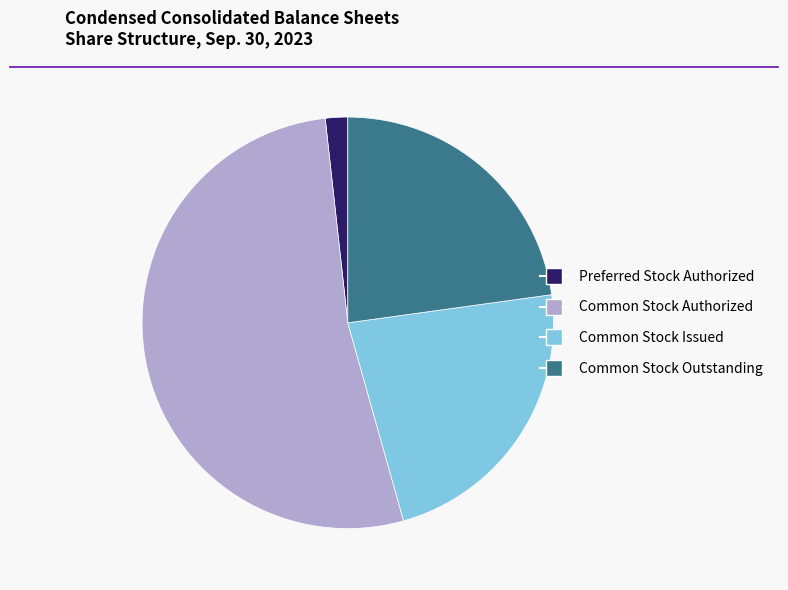

Between Common Stock Authorized and Preferred Stock Authorized, which is larger?

Common Stock Authorized